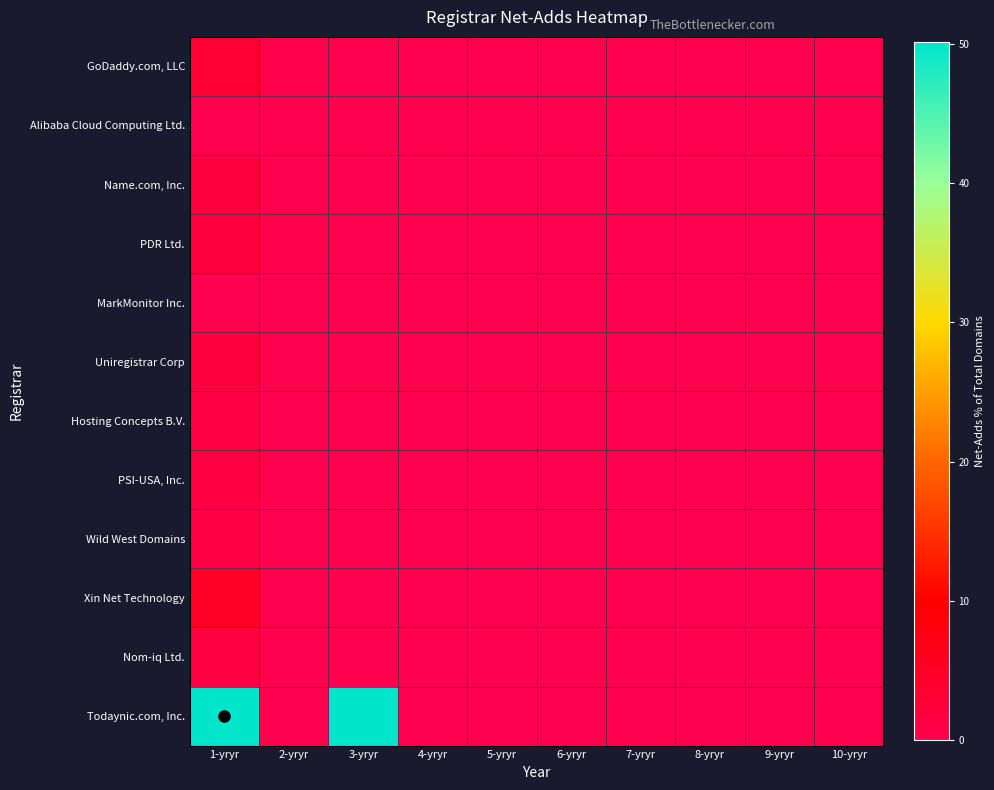

Which series has the widest spread of values?

Todaynic.com, Inc.